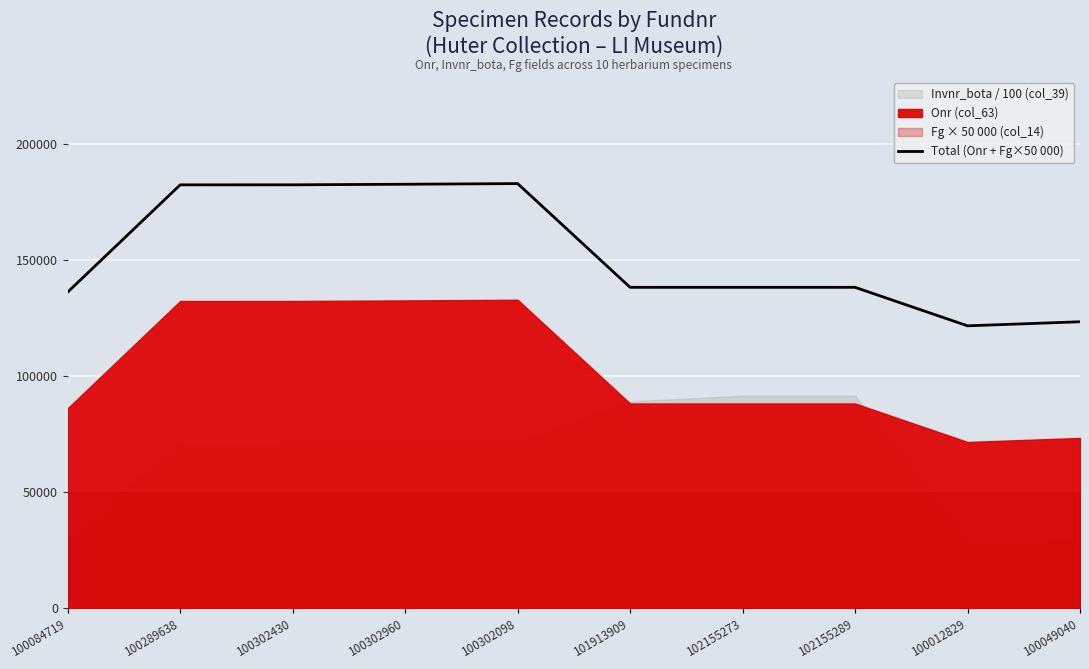

What is the change in value from 100084719 to 100012829?

-14529